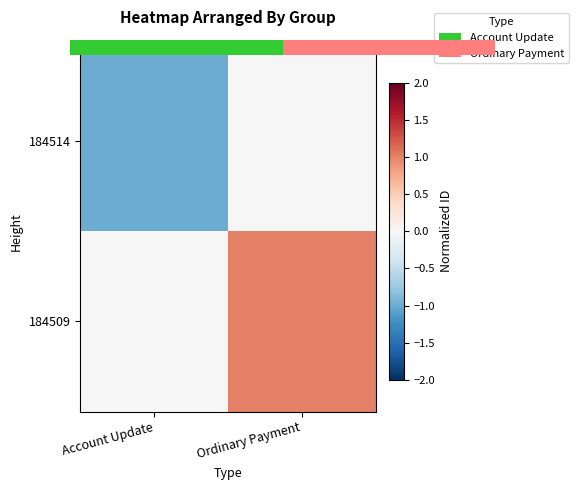

Which series has the widest spread of values?

184509